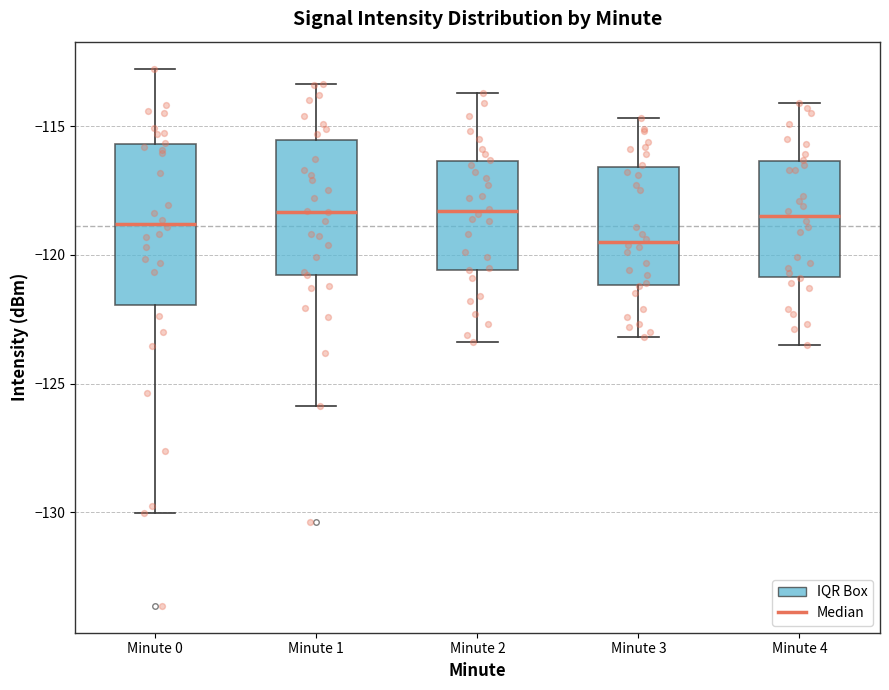

Reading left to right, read every box against the y-axis: the position of its median line, the range the box covers, and the ends of its whiskers. The values are not printed on the chart, so give them approximately, as read against the axis.

Minute 0: median -119.0, box -122.0 to -115.5, whiskers -130.0 to -113.0
Minute 1: median -118.5, box -121.0 to -115.5, whiskers -126.0 to -113.5
Minute 2: median -118.5, box -120.5 to -116.5, whiskers -123.5 to -113.5
Minute 3: median -119.5, box -121.0 to -116.5, whiskers -123.0 to -114.5
Minute 4: median -118.5, box -121.0 to -116.5, whiskers -123.5 to -114.0